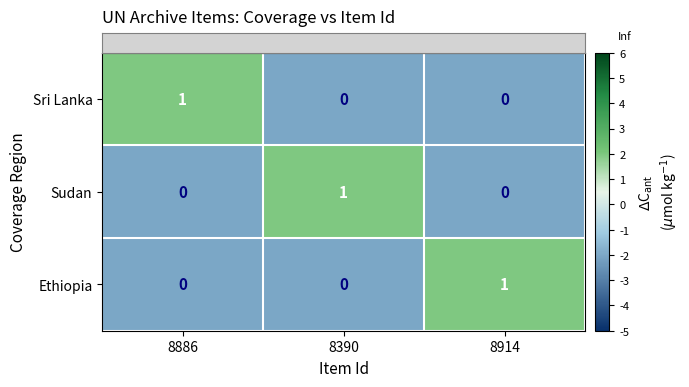

The Sudan series shows 1 at 8914. True or false?

False